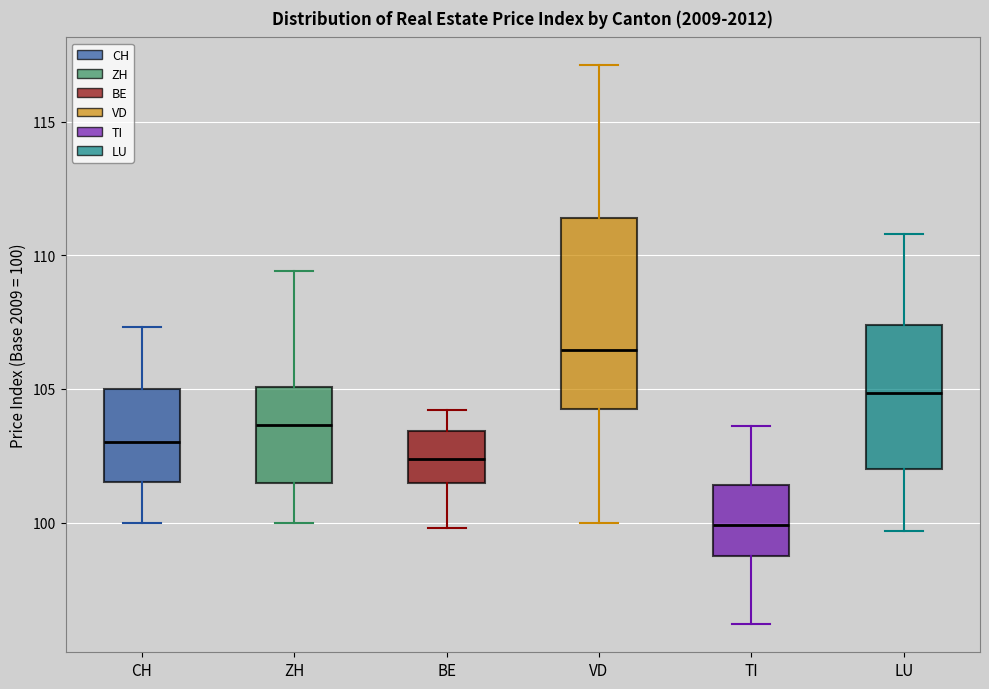

Reading left to right, transcribe this box plot: for each box, give where its median line is, the range the box spans, and where its two whiskers end, as read against the y-axis. The values are not printed on the chart, so give them approximately, as read against the axis.

CH: median 103.0, box 101.5 to 105.0, whiskers 100.0 to 107.5
ZH: median 103.5, box 101.5 to 105.0, whiskers 100.0 to 109.5
BE: median 102.5, box 101.5 to 103.5, whiskers 100.0 to 104.0
VD: median 106.5, box 104.5 to 111.5, whiskers 100.0 to 117.0
TI: median 100.0, box 99.0 to 101.5, whiskers 96.0 to 103.5
LU: median 105.0, box 102.0 to 107.5, whiskers 99.5 to 111.0